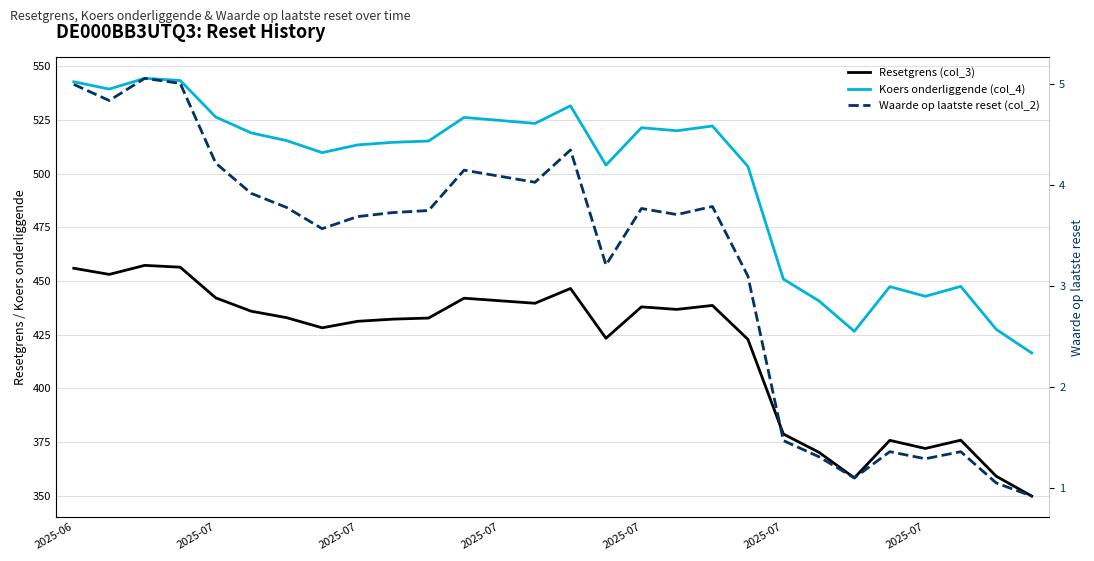

How many values in the Resetgrens (col_3) series exceed 432?

16